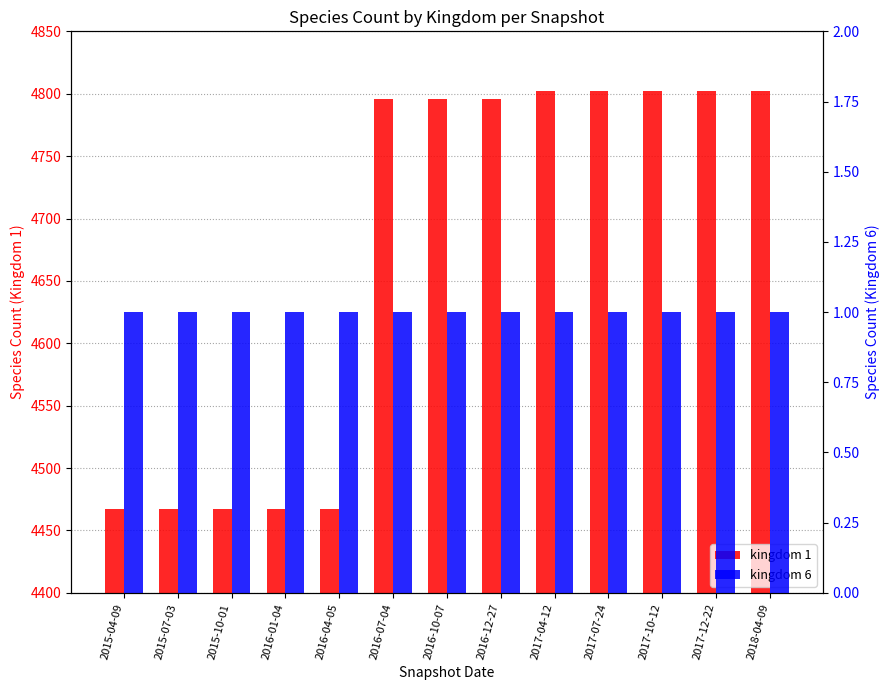

What is the lowest value of the kingdom 1 series?

4467